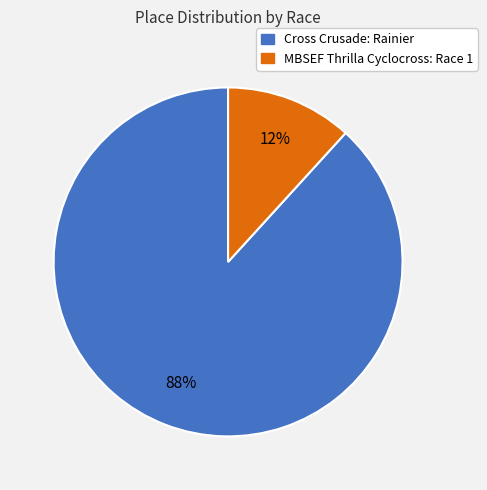

Which has a higher value, Cross Crusade: Rainier or MBSEF Thrilla Cyclocross: Race 1?

Cross Crusade: Rainier